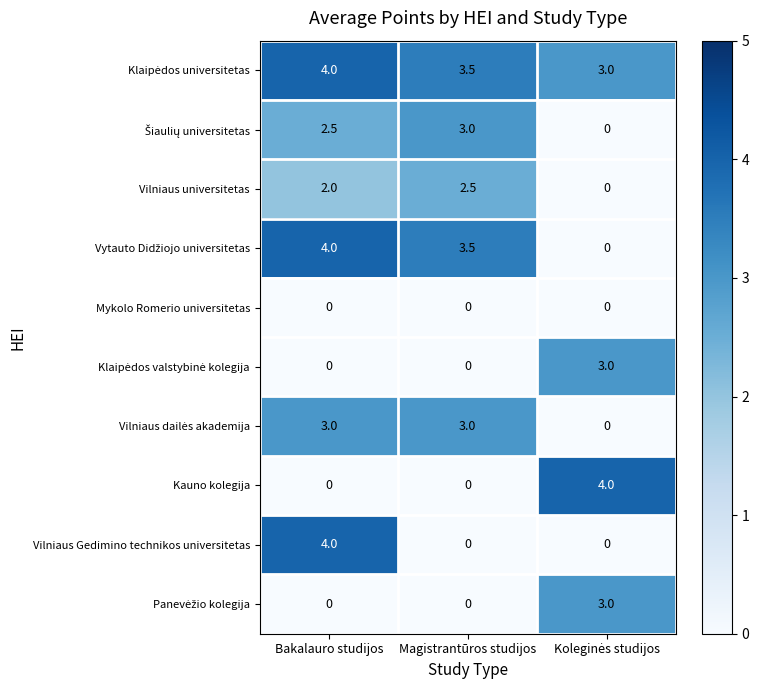

What is the difference between the highest and lowest values at Magistrantūros studijos?

3.5